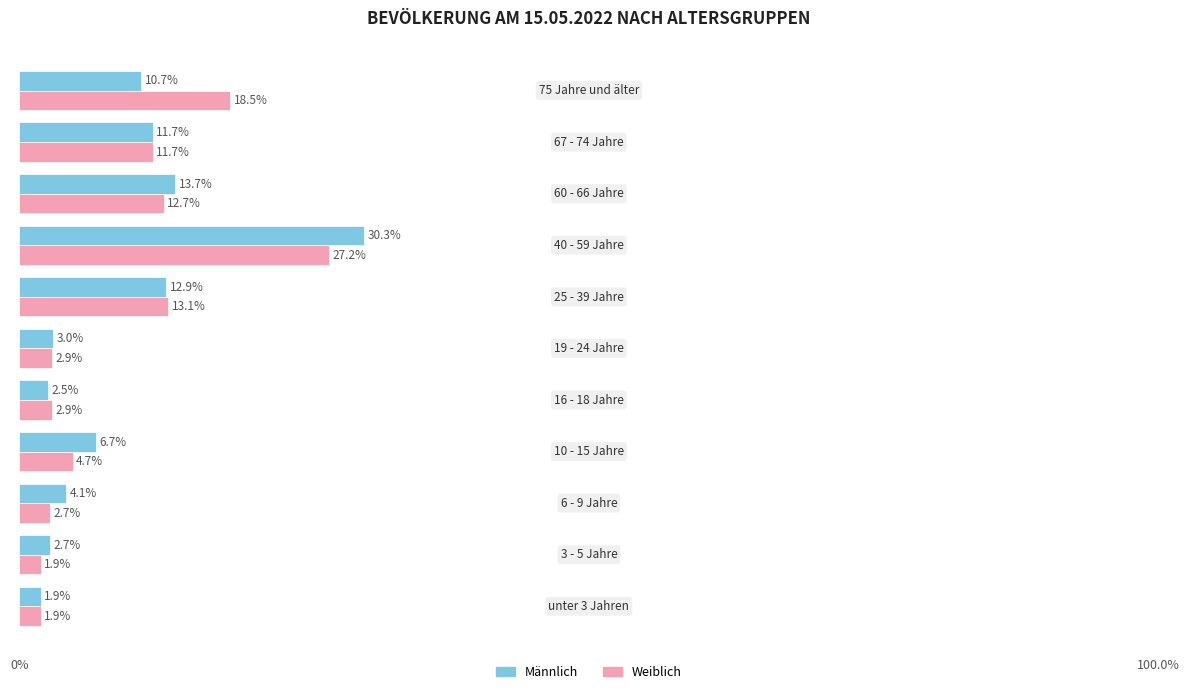

What is the difference between the maximum and minimum values in the Männlich series?

28.4